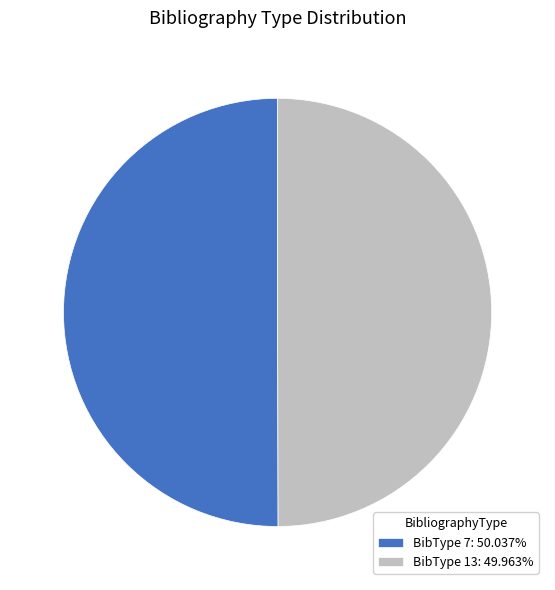

What is the ratio of the value at BibType 13: 49.963% to the value at BibType 7: 50.037%?

1.0